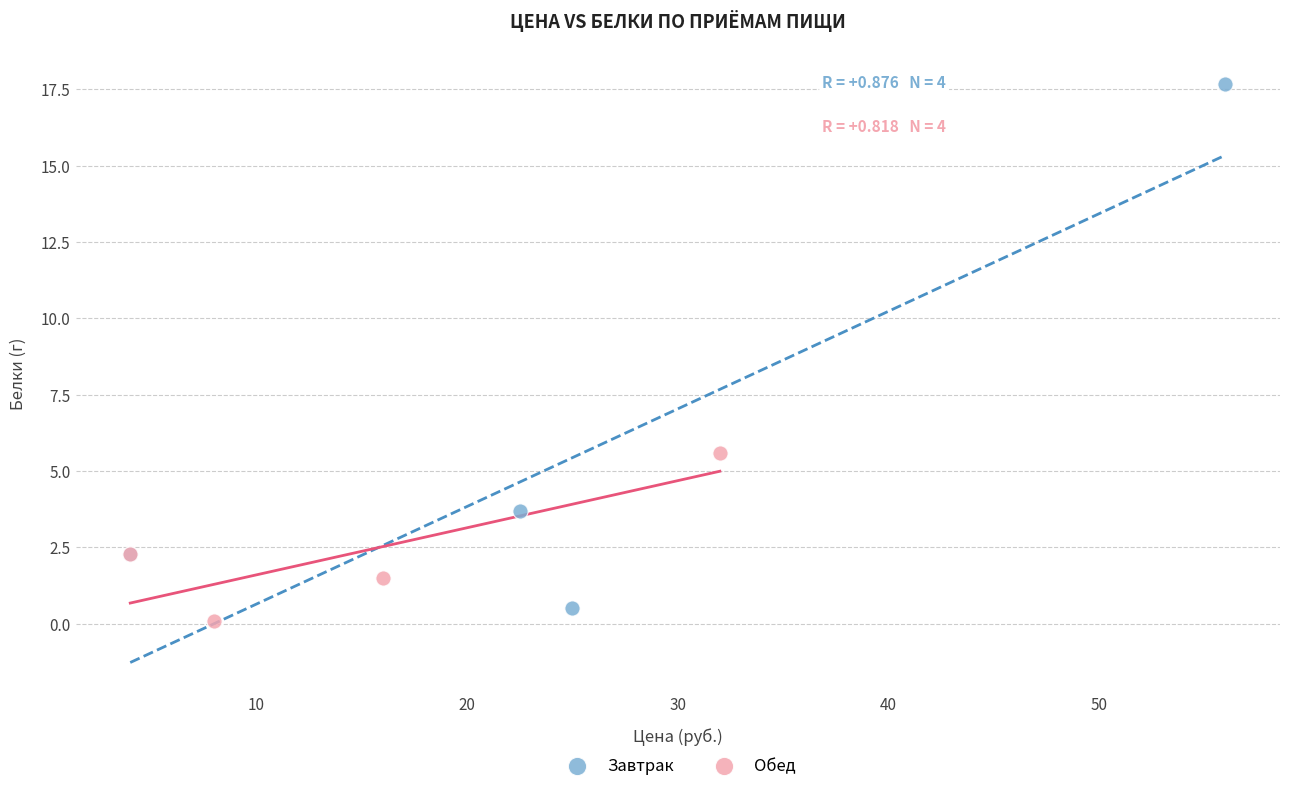

Which series has the widest spread of Y values?

Завтрак